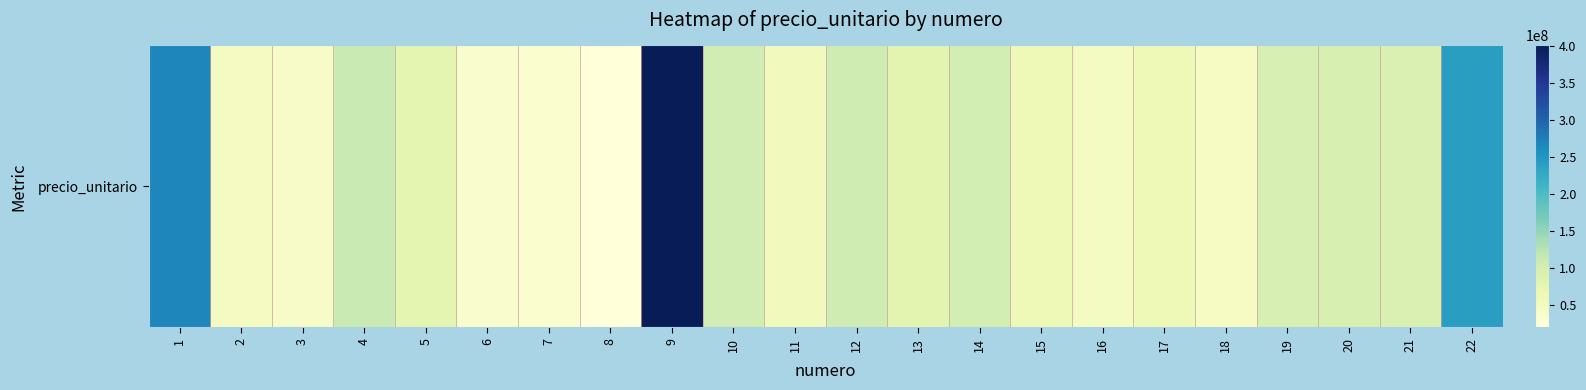

At which label is the value closest to 209966832?

22